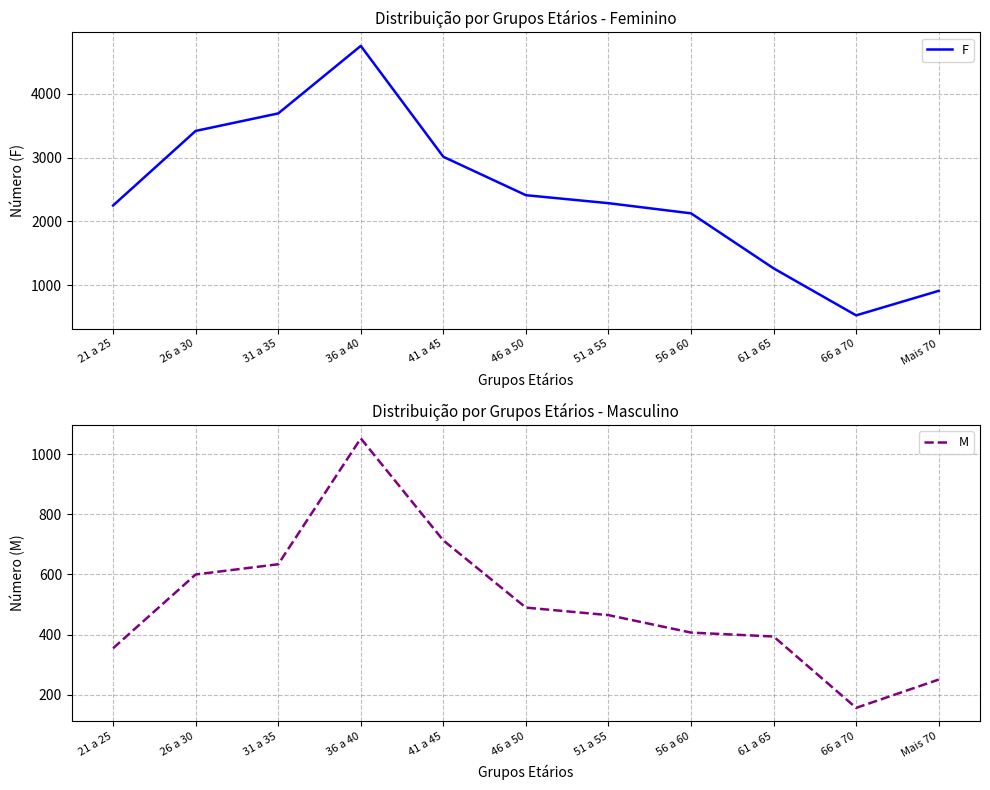

How many lines are shown in the chart?

2